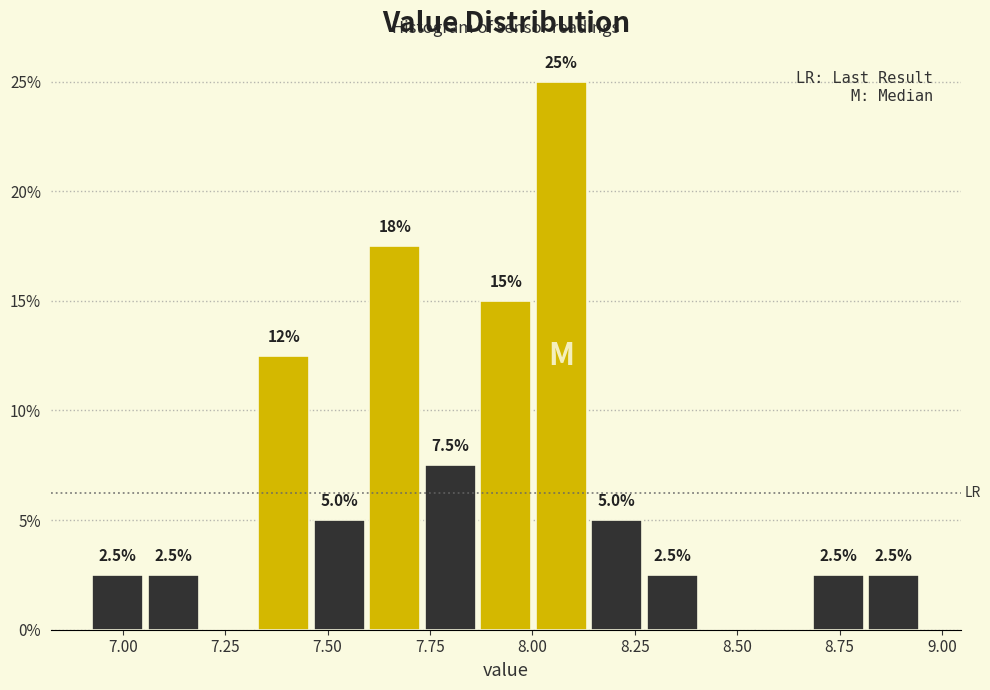

Read against the x-axis, roughly where is the centre of the tallest bar?

8.05